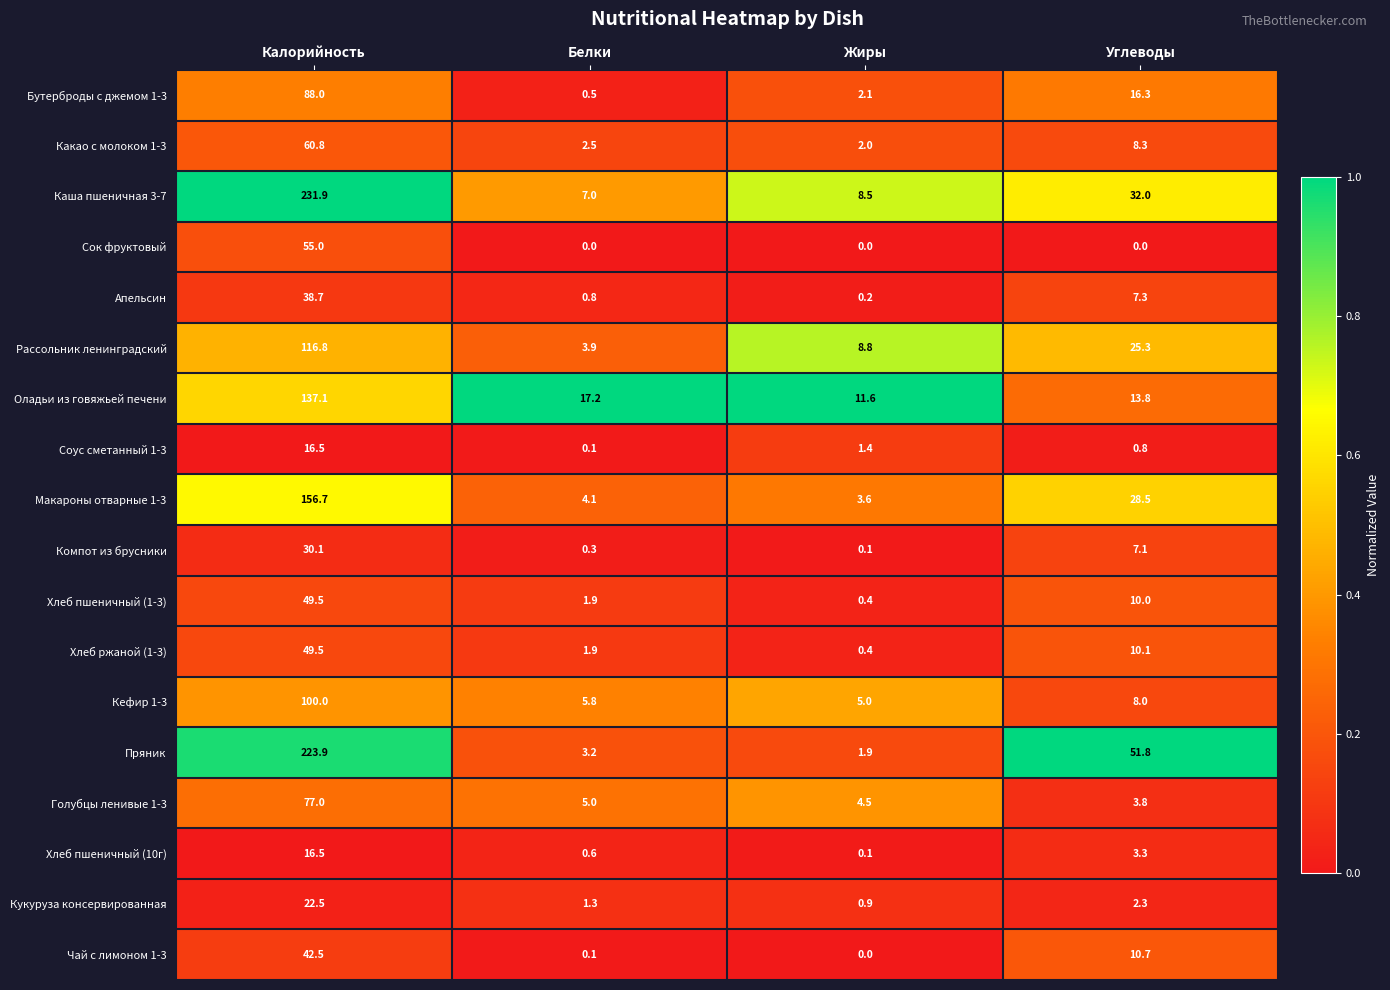

What is the greatest value displayed?

231.9